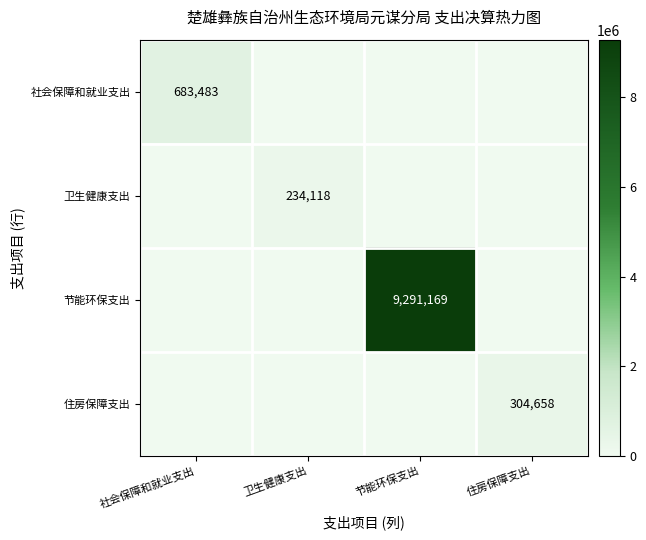

The 社会保障和就业支出 series shows 440102 at 社会保障和就业支出. True or false?

False